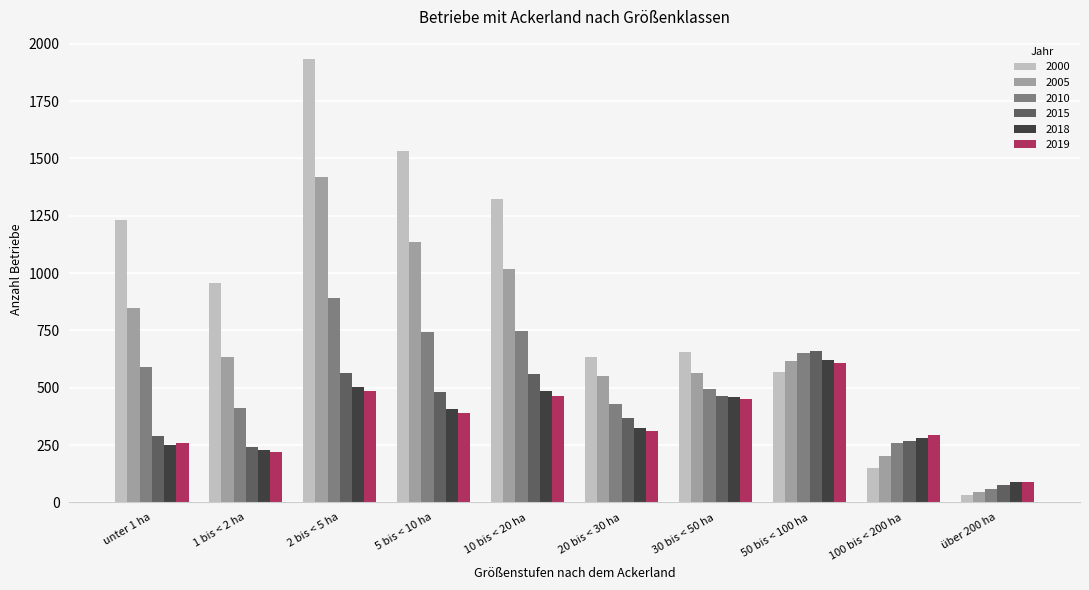

Are the bars grouped side by side (vs. stacked)?

Yes